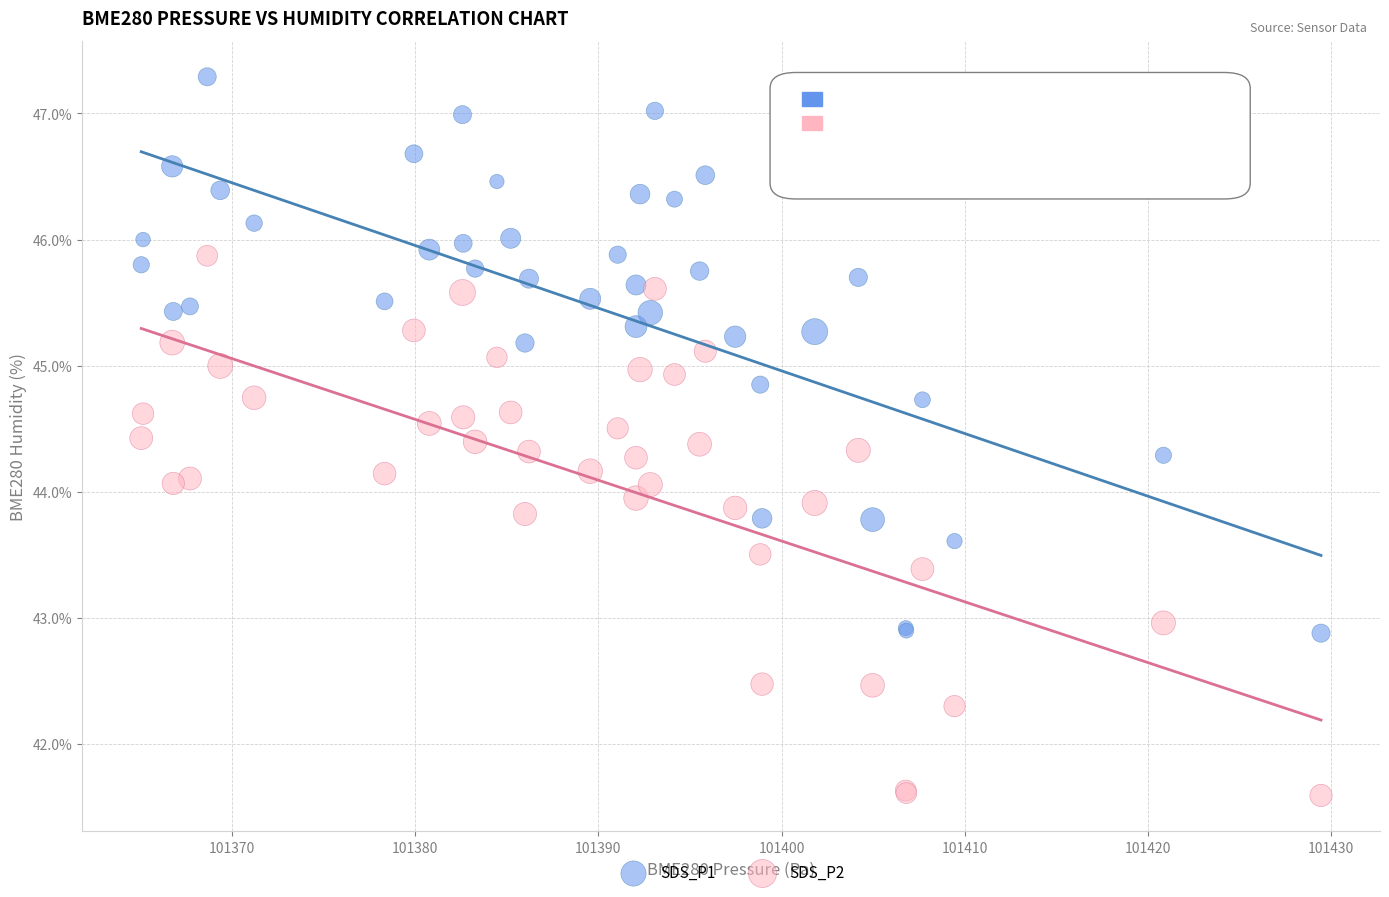

What is the X range (max minus min) for the scatter plot?

64.4